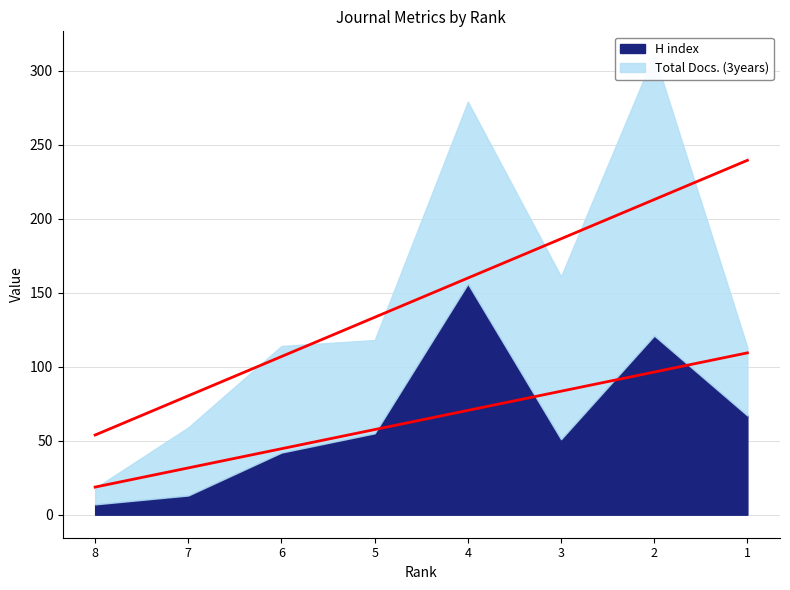

What are all the series names shown in the legend?

H index, Total Docs. (3years)